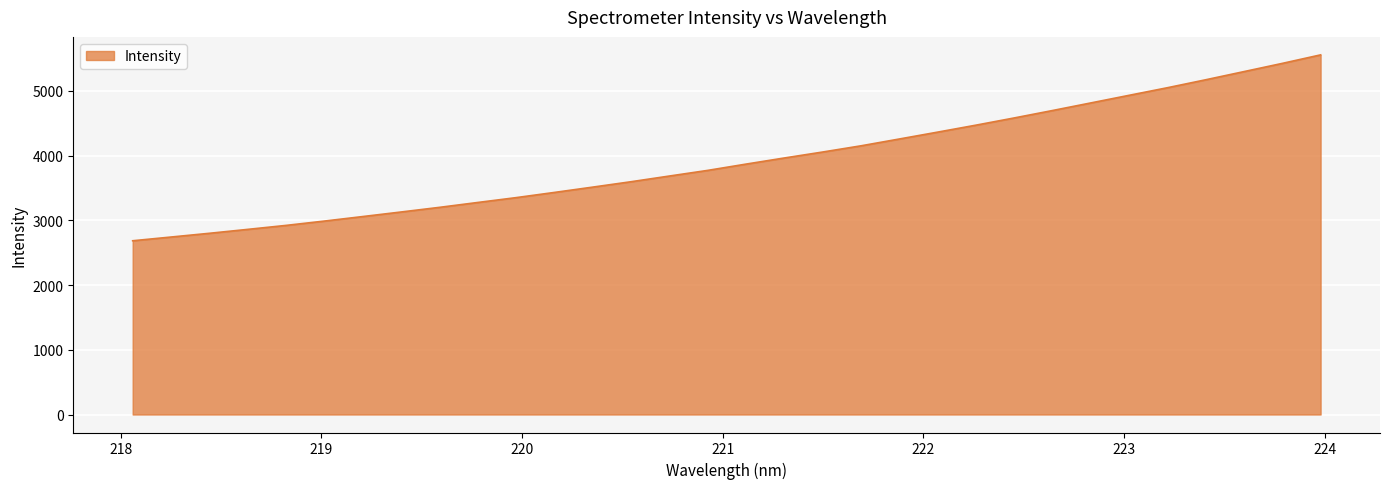

What is the smallest value displayed?

2684.8